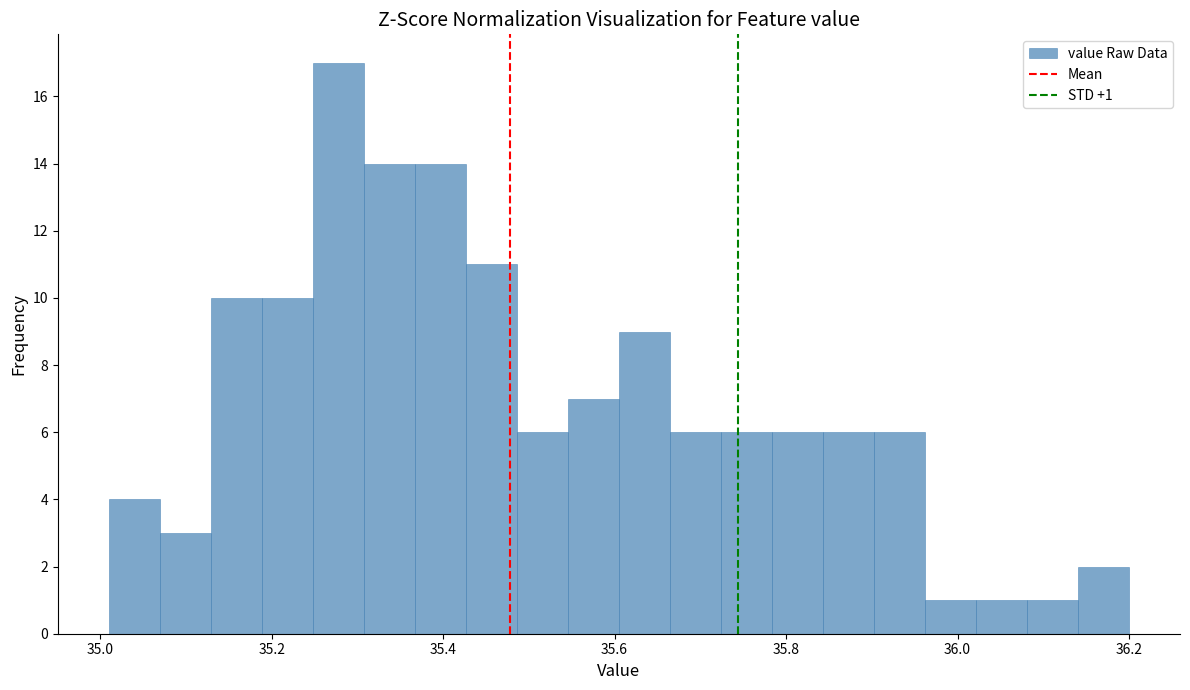

Around what value on the x-axis is the tallest bar? Give the approximate position of its centre, as read against the axis.

35.28